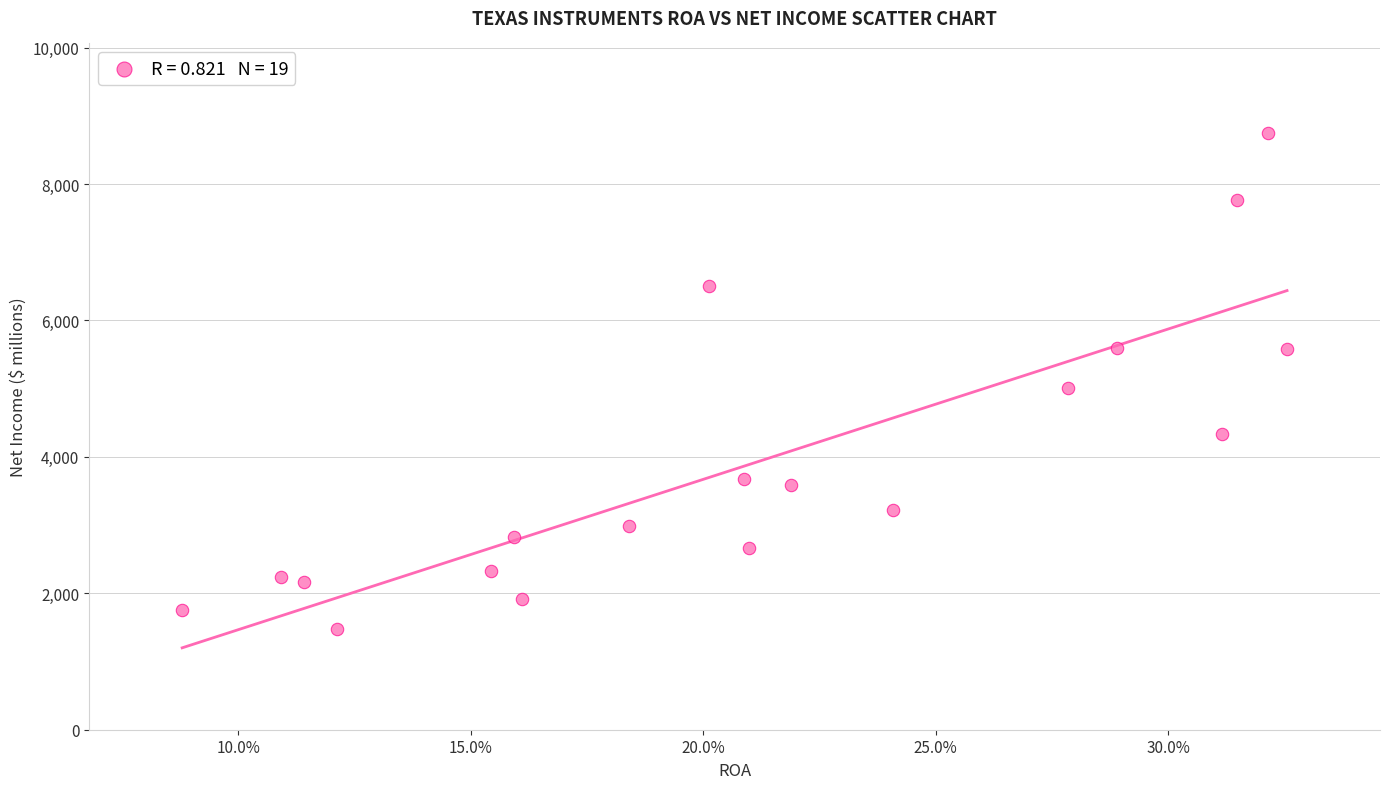

What is the range of Y values (max minus min)?

7279